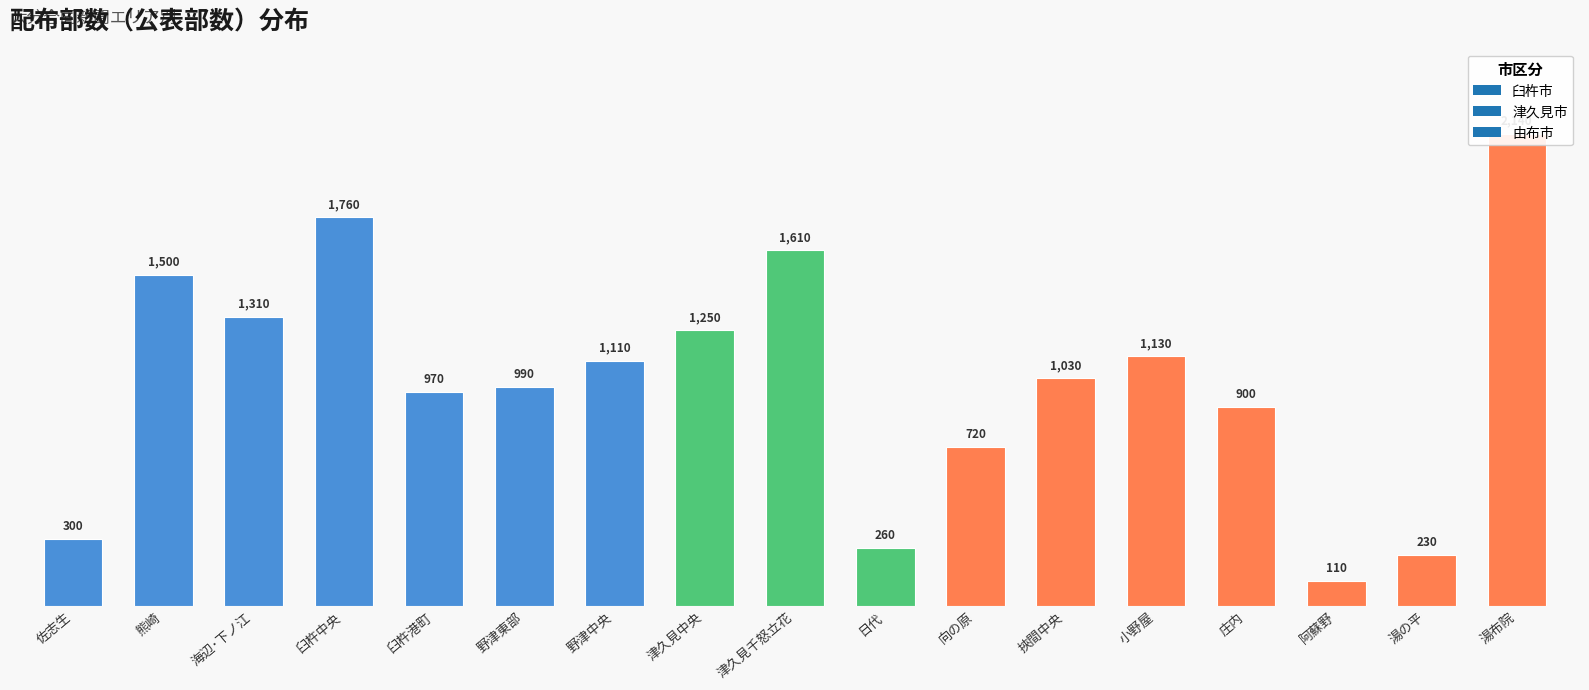

Reading left to right, what are all the values shown in this chart?

佐志生=300	熊崎=1500	海辺･下ノ江=1310	臼杵中央=1760	臼杵港町=970	野津東部=990	野津中央=1110	津久見中央=1250	津久見千怒立花=1610	日代=260	向の原=720	挾間中央=1030	小野屋=1130	庄内=900	阿蘇野=110	湯の平=230	湯布院=2140